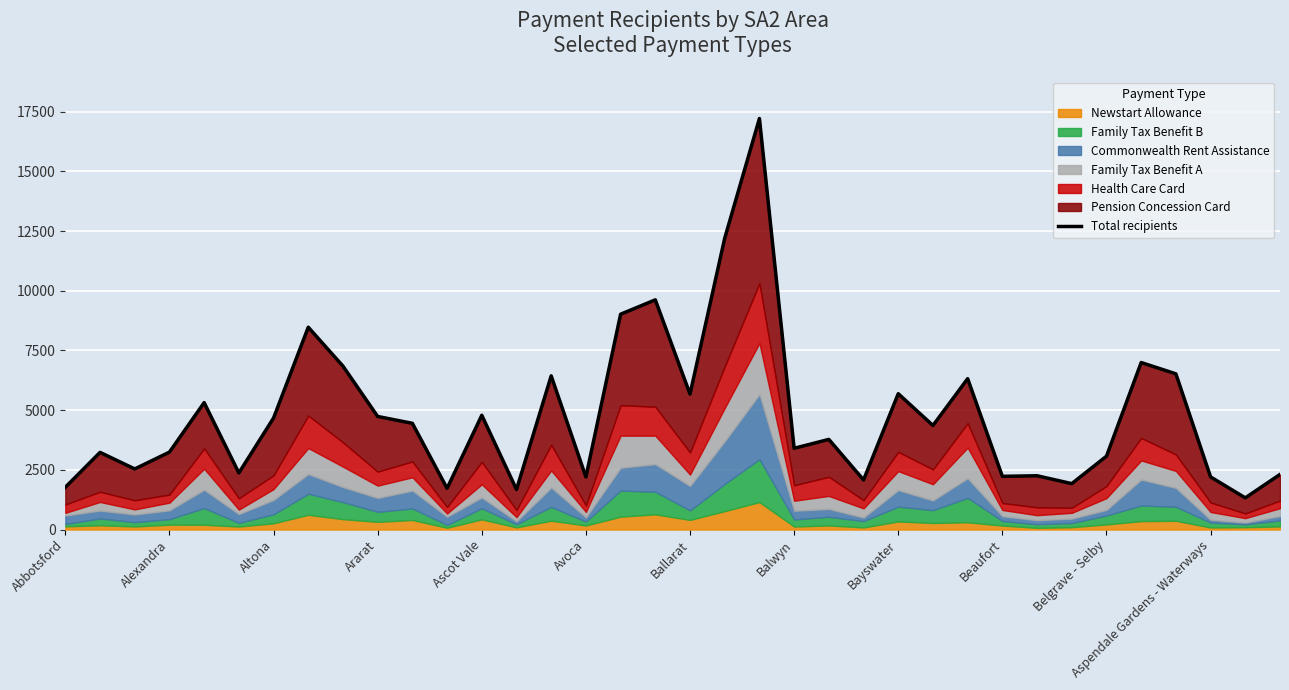

True or false: the data shows 2202 at Belgrave - Selby.

False